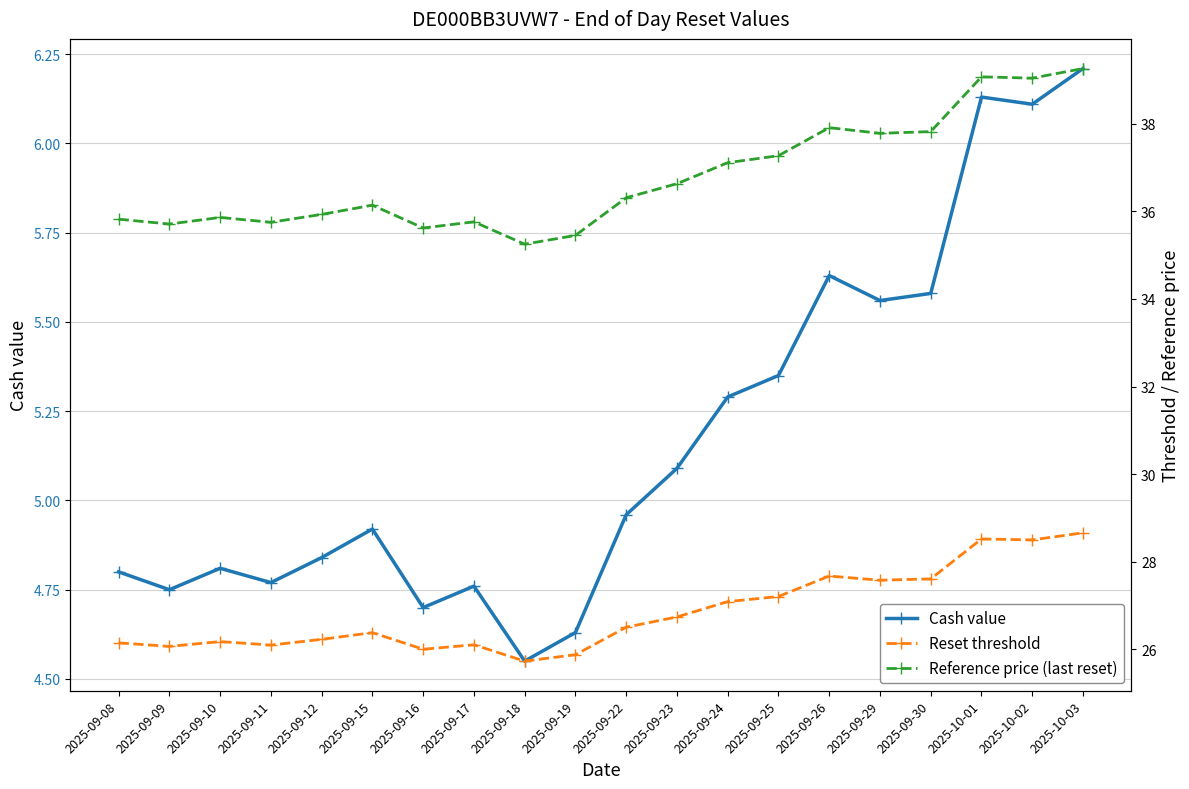

Which has a higher value, 2025-09-23 or 2025-10-03?

2025-10-03